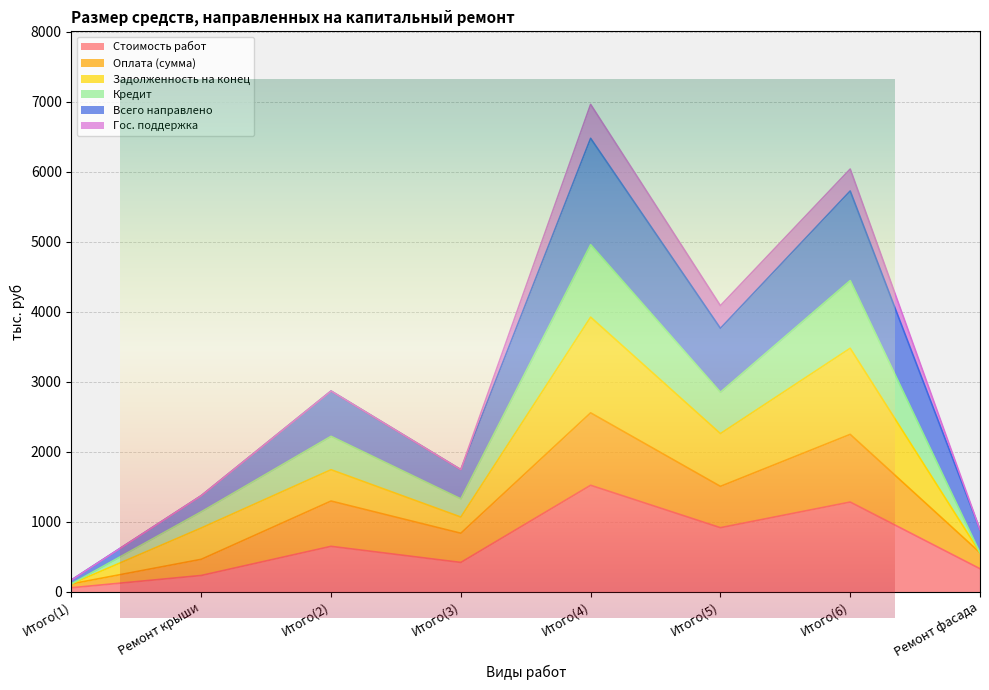

True or false: Стоимость работ and Оплата (сумма) intersect in this chart.

False